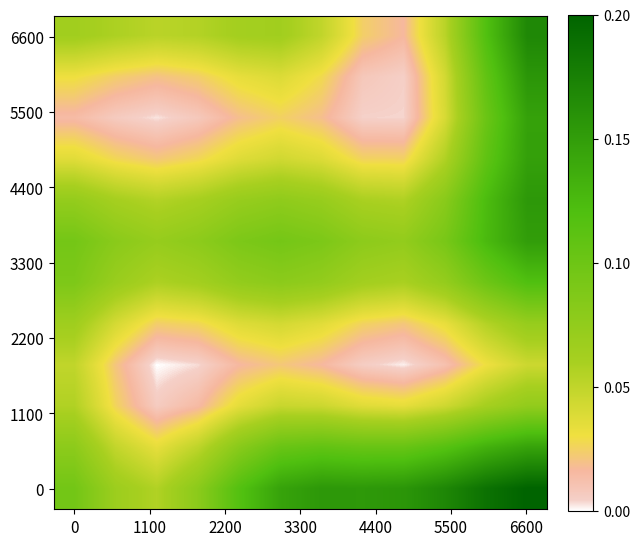

Count the number of data series in this chart.

12